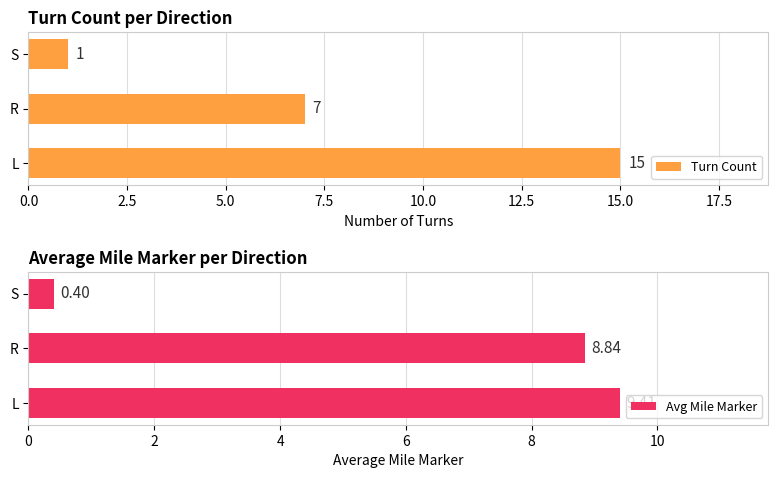

What is the average value of the Avg Mile Marker series?

6.2